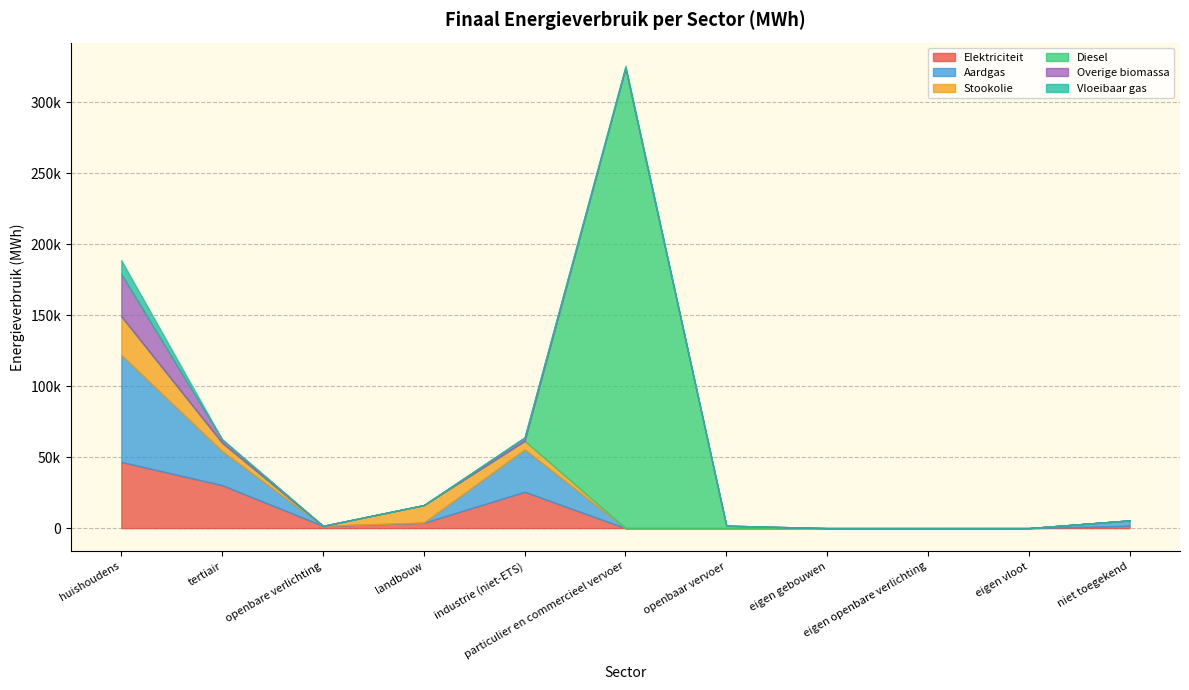

What is the difference between the Stookolie values at eigen openbare verlichting and tertiair?

5882.5